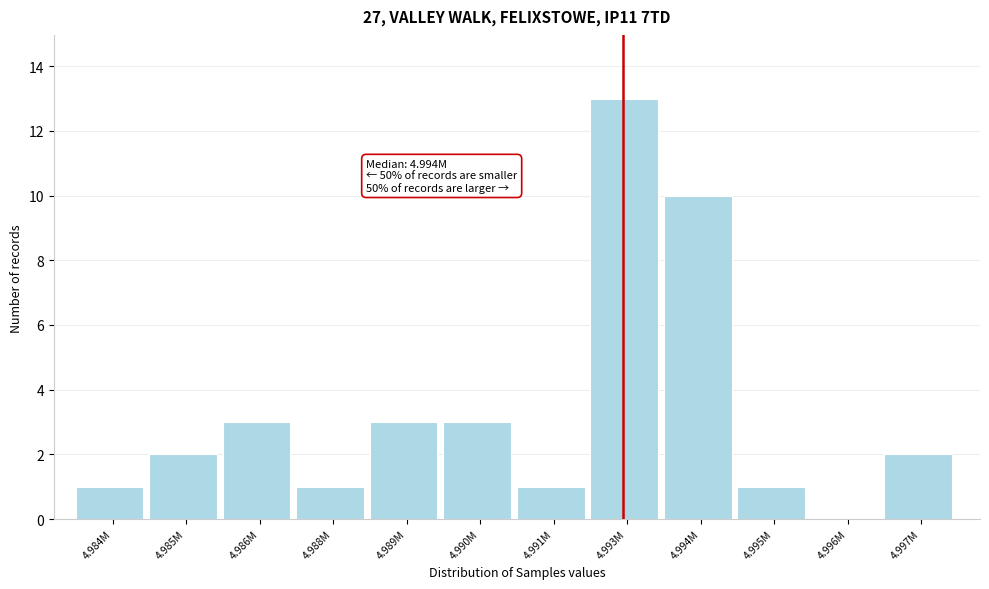

Reading right to left, transcribe all the data shown in this chart.

4.997M=2	4.996M=0	4.995M=1	4.994M=10	4.993M=13	4.991M=1	4.990M=3	4.989M=3	4.988M=1	4.986M=3	4.985M=2	4.984M=1